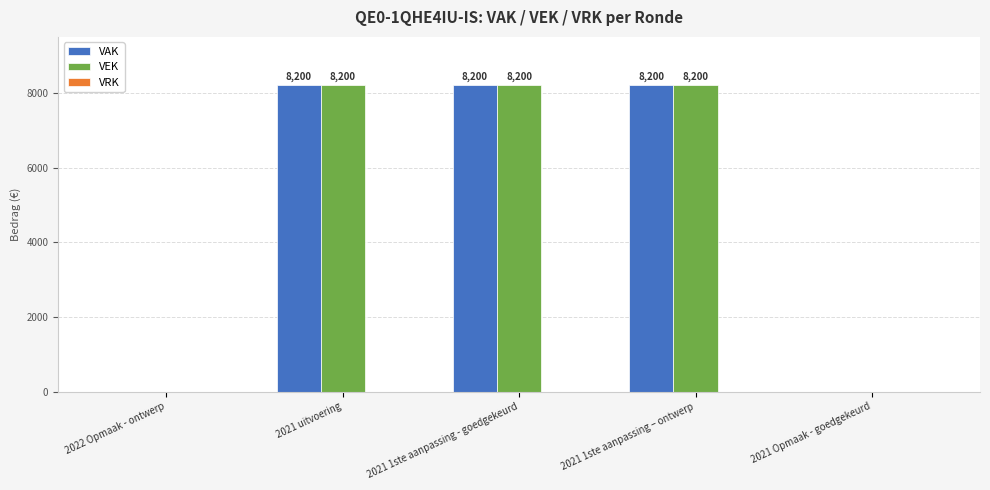

Is the value of VAK at 2021 1ste aanpassing – ontwerp greater than the value of VEK at 2021 Opmaak - goedgekeurd?

Yes